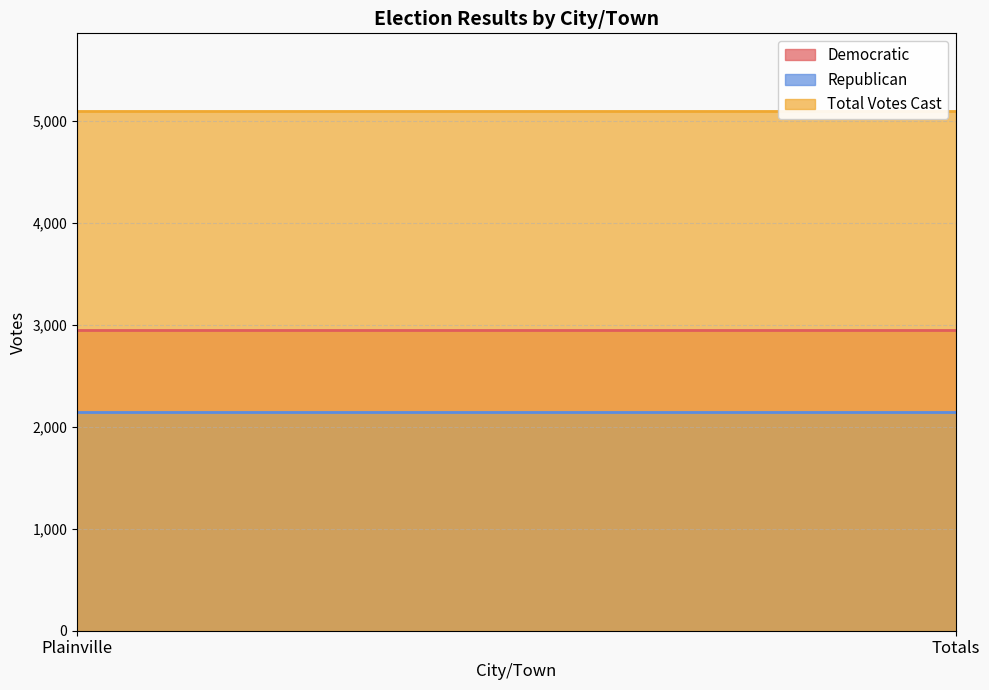

Does the chart display data point markers on the line(s)?

No